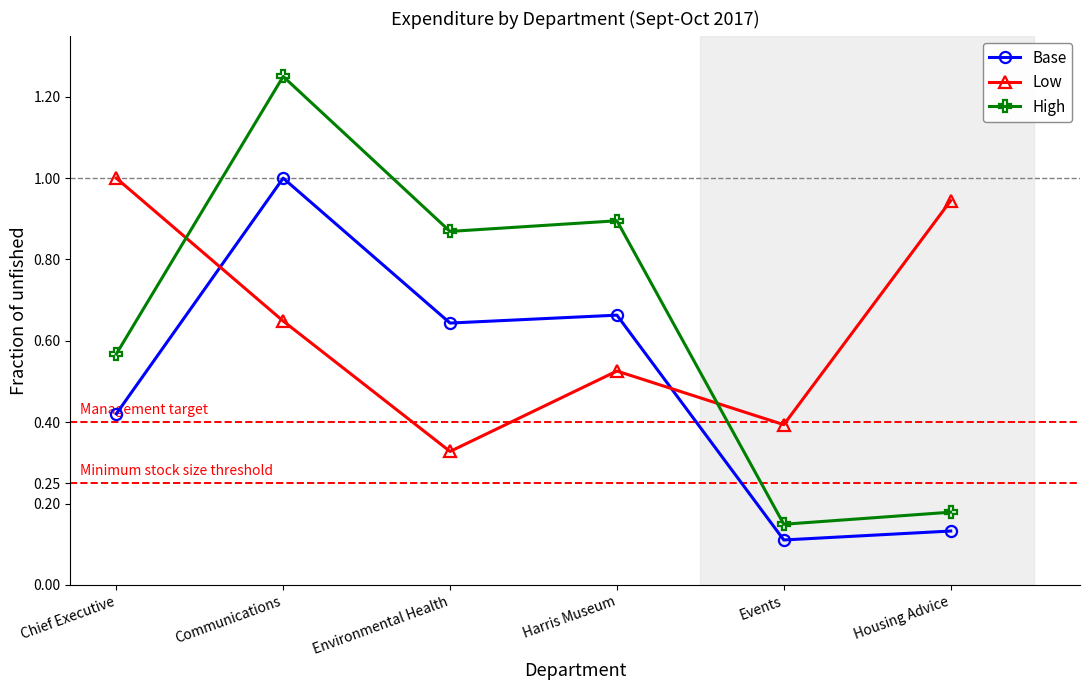

At how many categories does at least one series exceed 0?

6